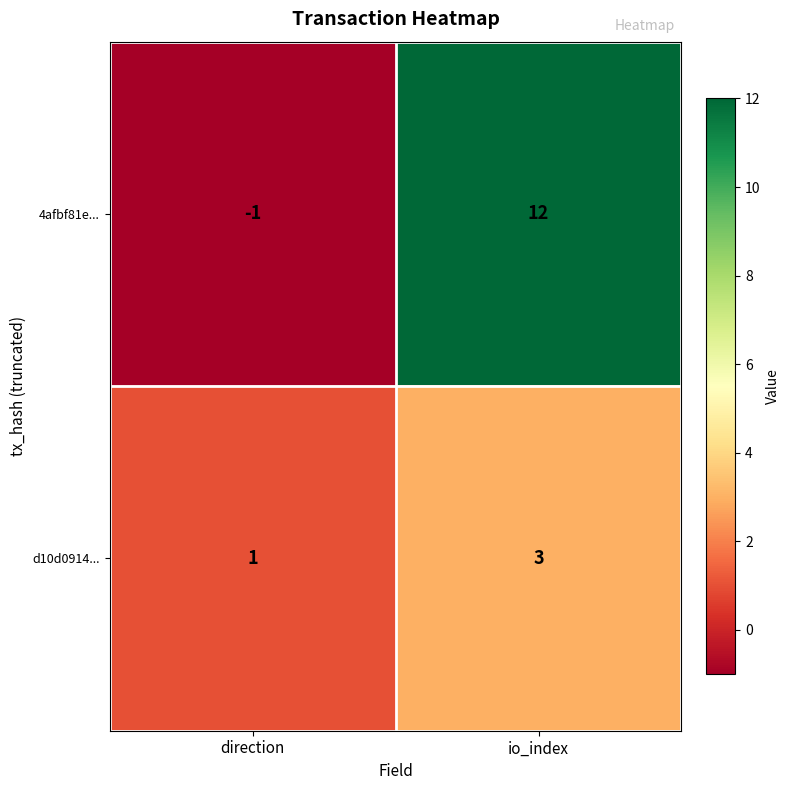

Reading left to right, transcribe all the data shown in this chart.

4afbf81e...: -1	12
d10d0914...: 1	3